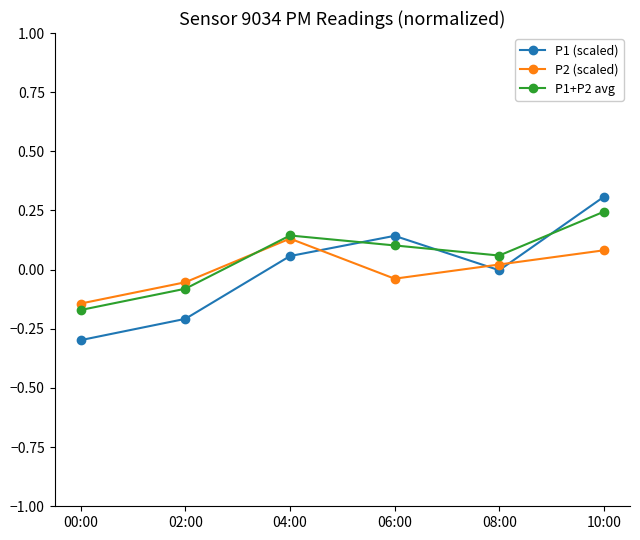

True or false: P1+P2 avg and P1 (scaled) cross at least once.

True